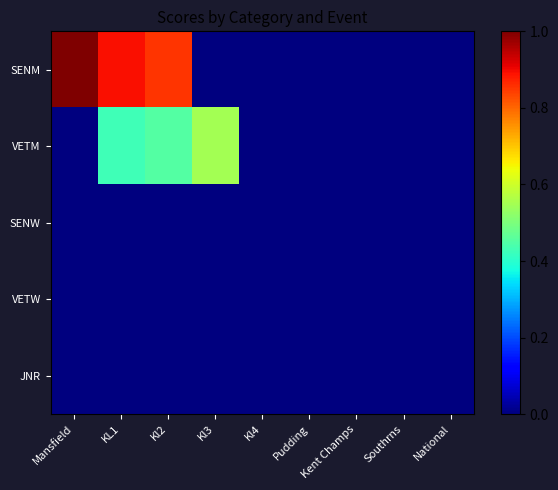

Which series has the largest range (max minus min)?

SENM